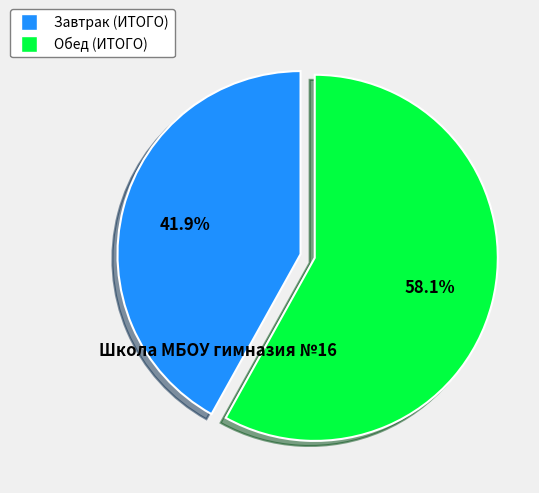

What is the total percentage of Обед (ИТОГО) and Завтрак (ИТОГО)?

100.0%